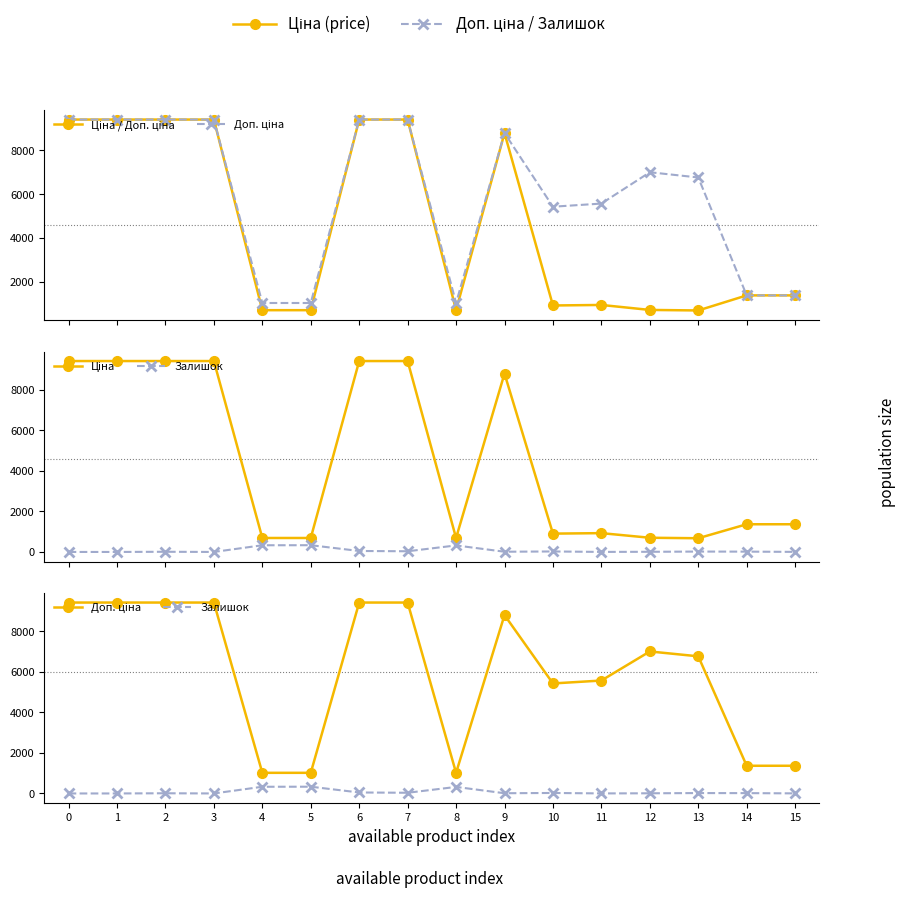

How many positive values does the Залишок series have?

13